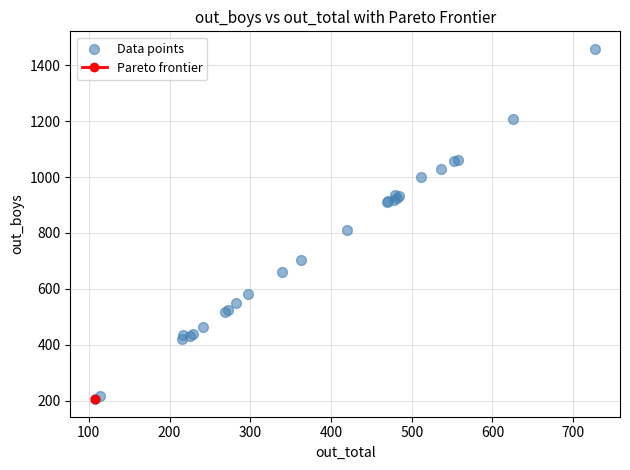

What Y value in the scatter plot is closest to 832?

811